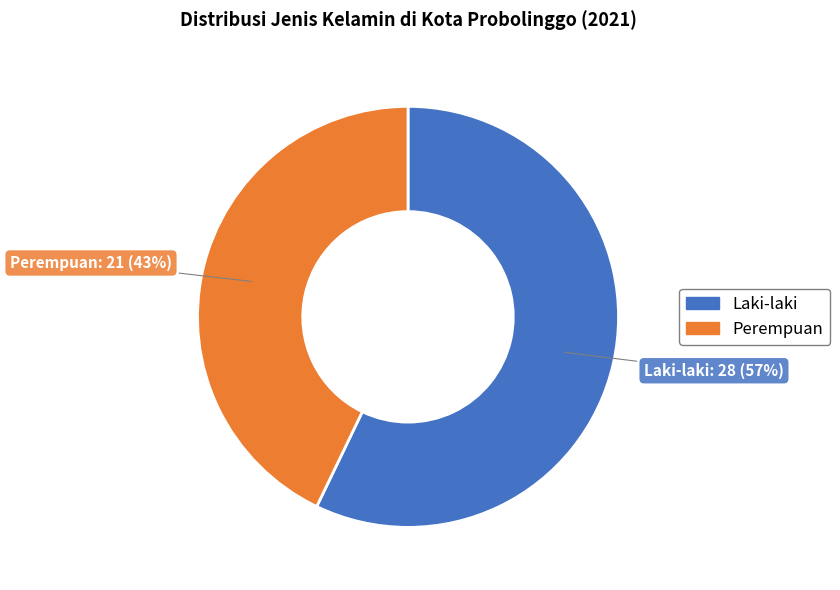

Is it true that Perempuan is 43% of the pie?

True